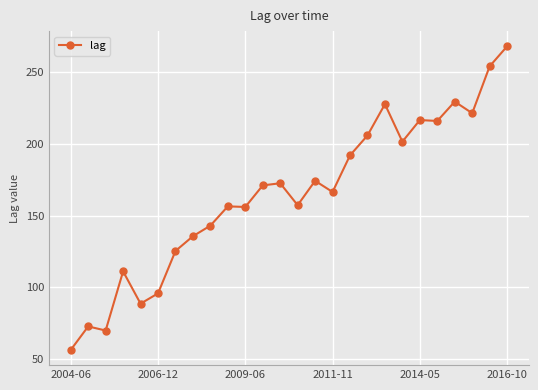

Does the chart have visible grid lines?

Yes